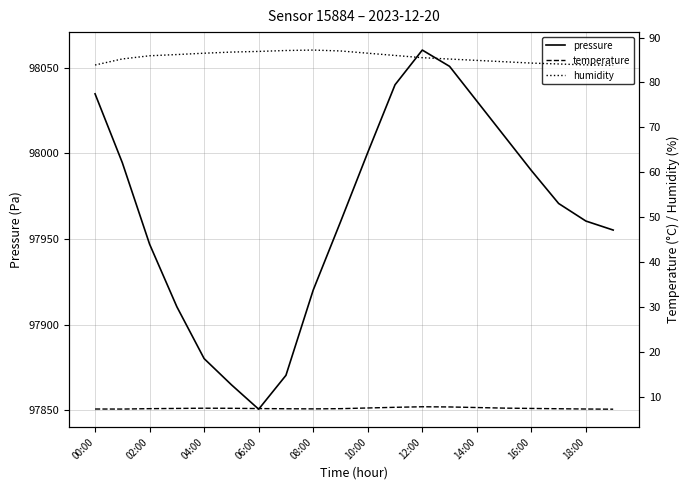

What is the sum of all humidity values?

1711.5